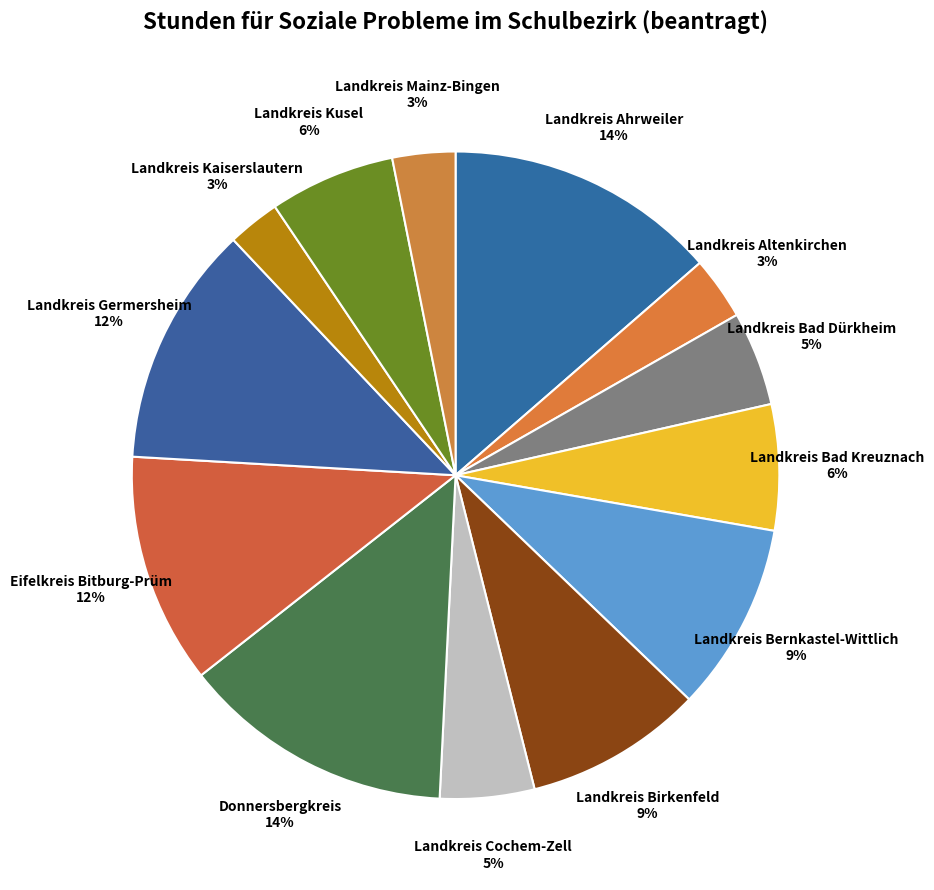

To the nearest percent, what is the difference between the largest and smallest slice percentages?

11%